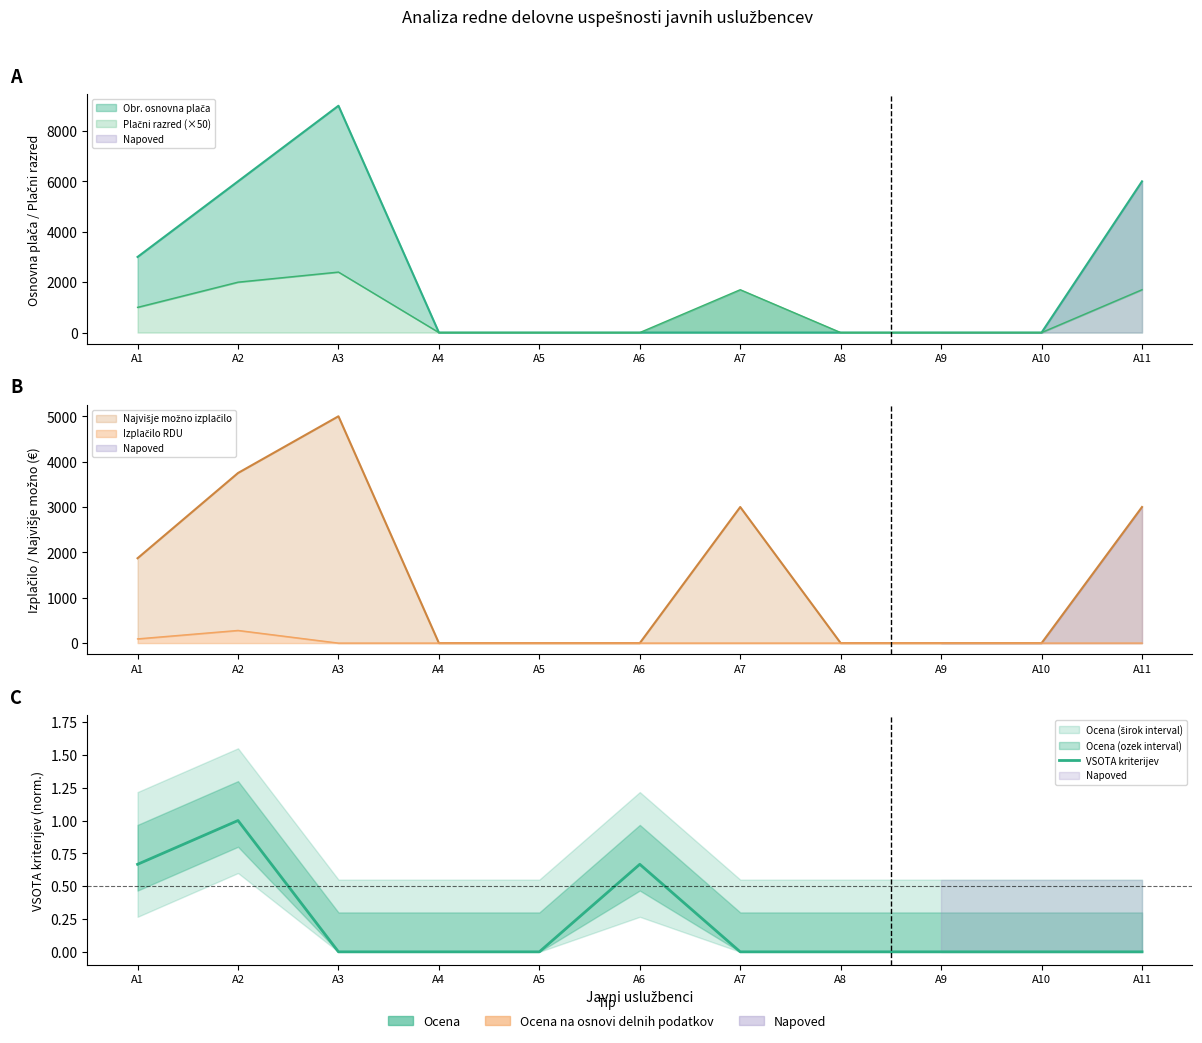

Rank the categories by value from highest to lowest.

A2, A1, A6, A3, A4, A5, A7, A8, A9, A10, A11